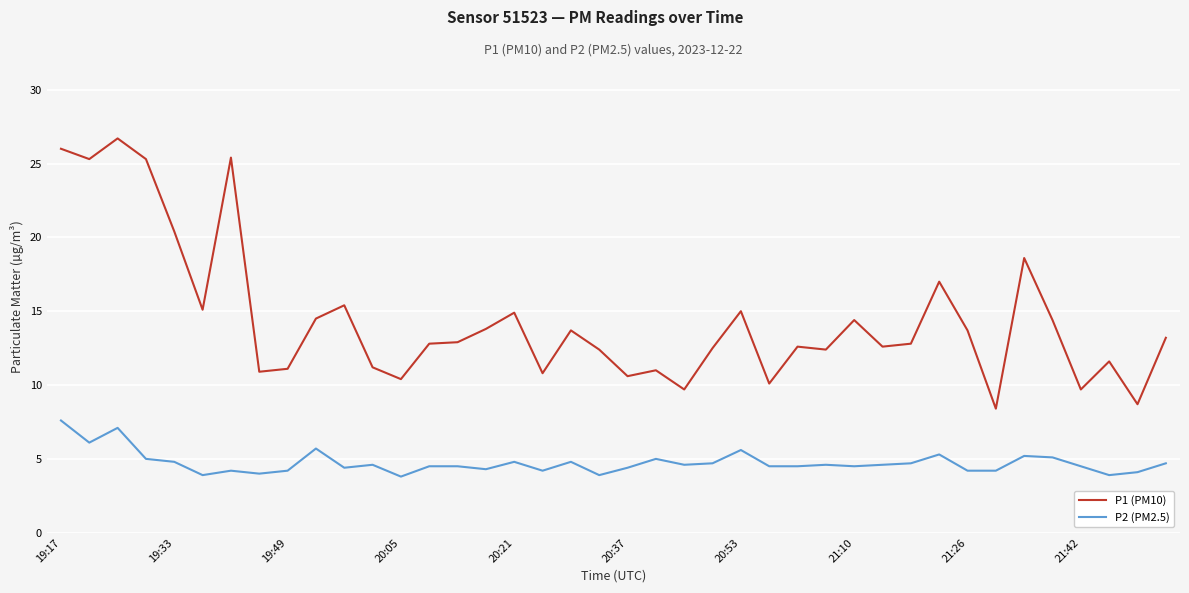

True or false: P2 (PM2.5) and P1 (PM10) intersect in this chart.

False